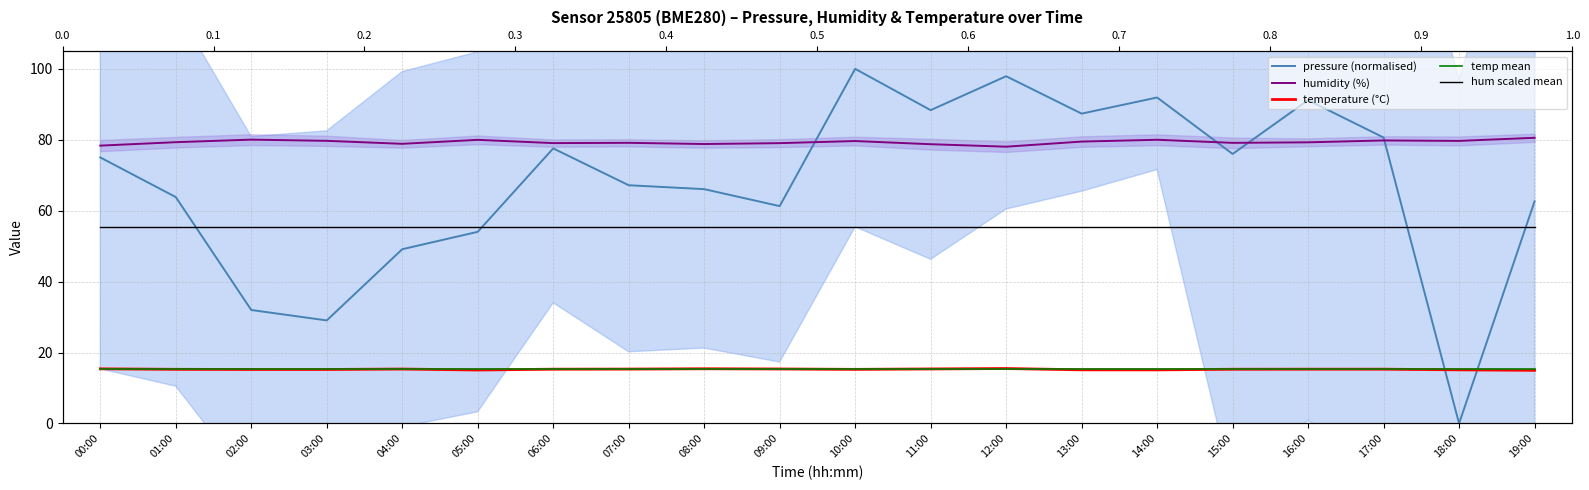

What is the total value across all series at 04:00?

214.2